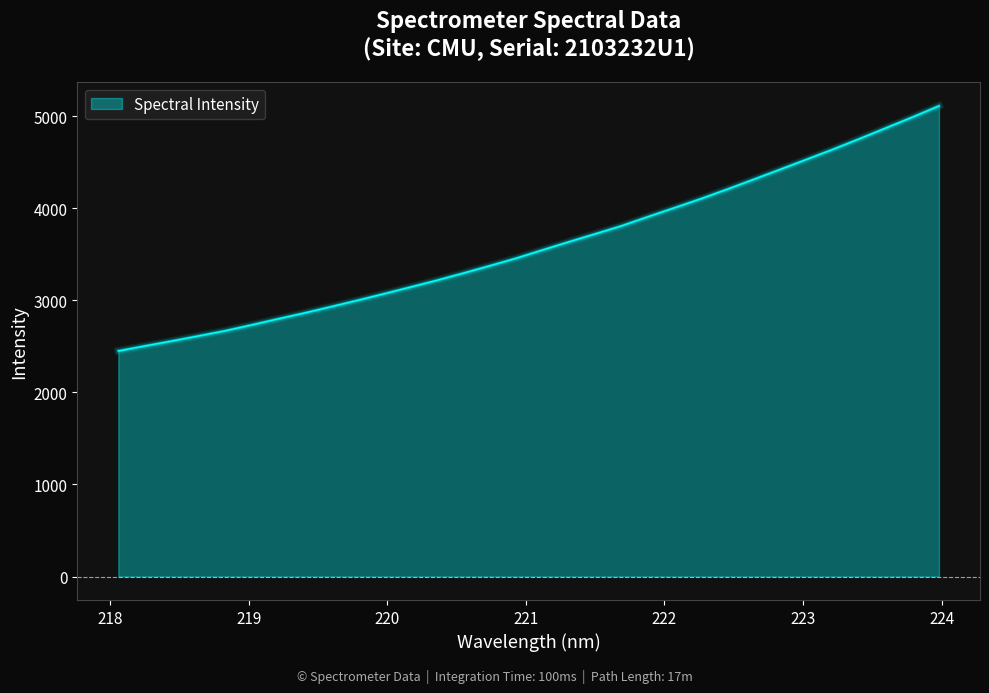

What is the maximum value shown in the chart?

5111.1